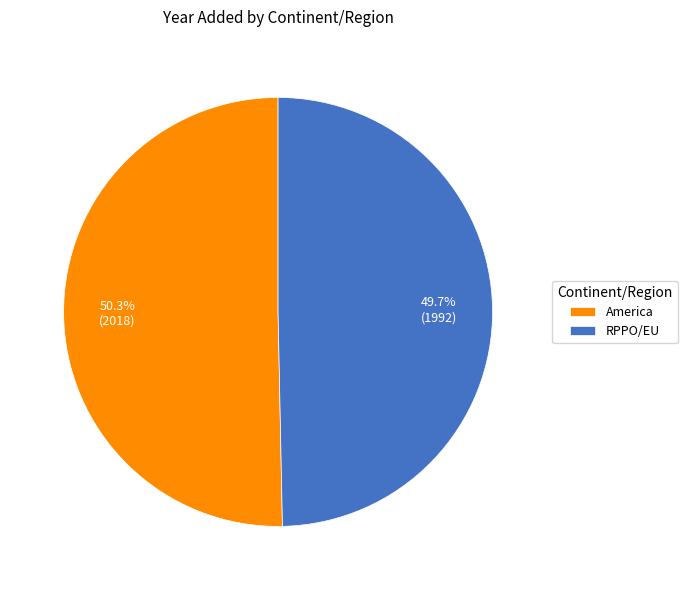

Which has a higher value, RPPO/EU or America?

America